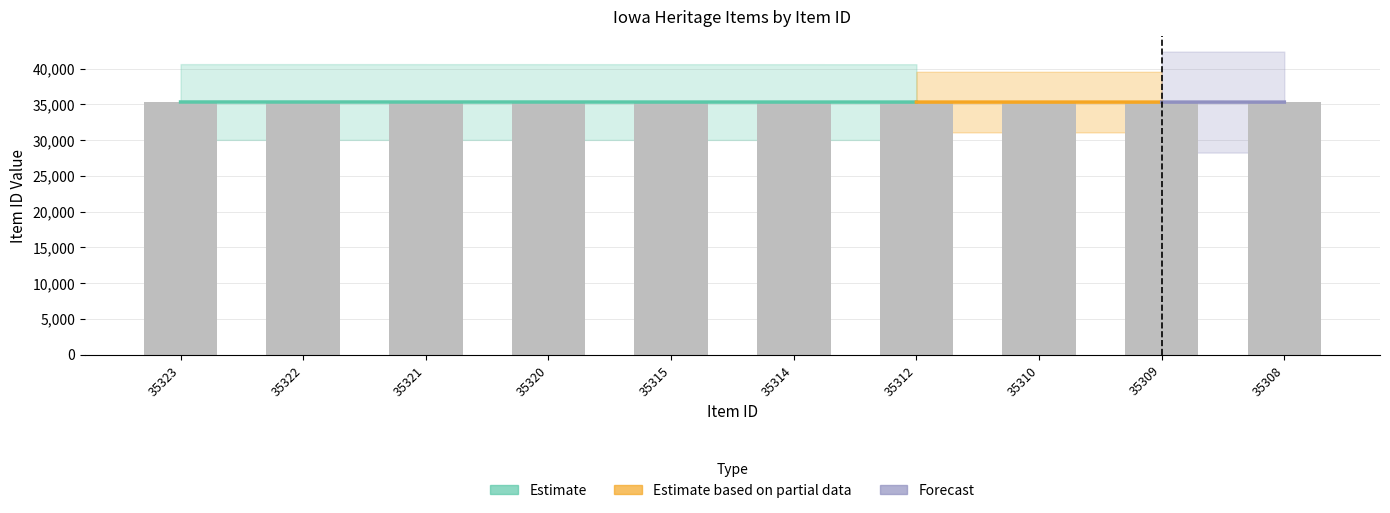

Reading left to right, list all the values displayed in this chart.

35323=35323	35322=35322	35321=35321	35320=35320	35315=35315	35314=35314	35312=35312	35310=35310	35309=35309	35308=35308